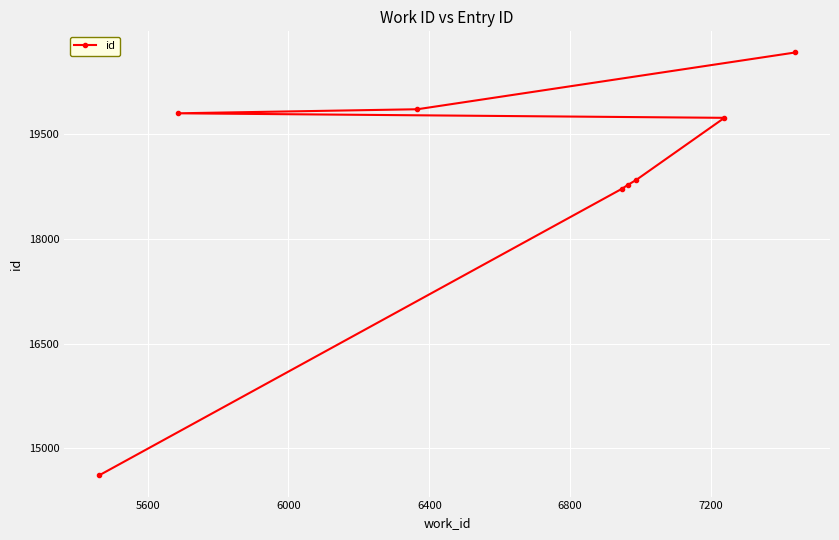

How many data points are less than 19736?

4